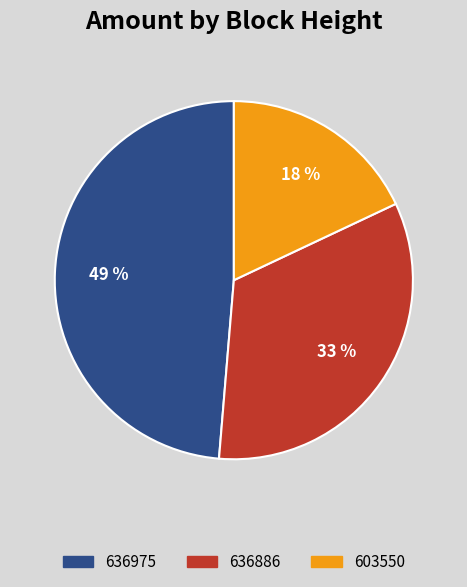

To the nearest percent, what percentage of the pie is 603550?

18%